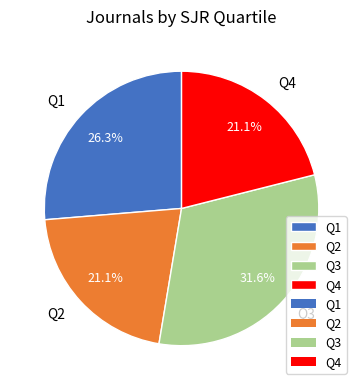

Is the sum of Q4 and Q2 greater than half?

No